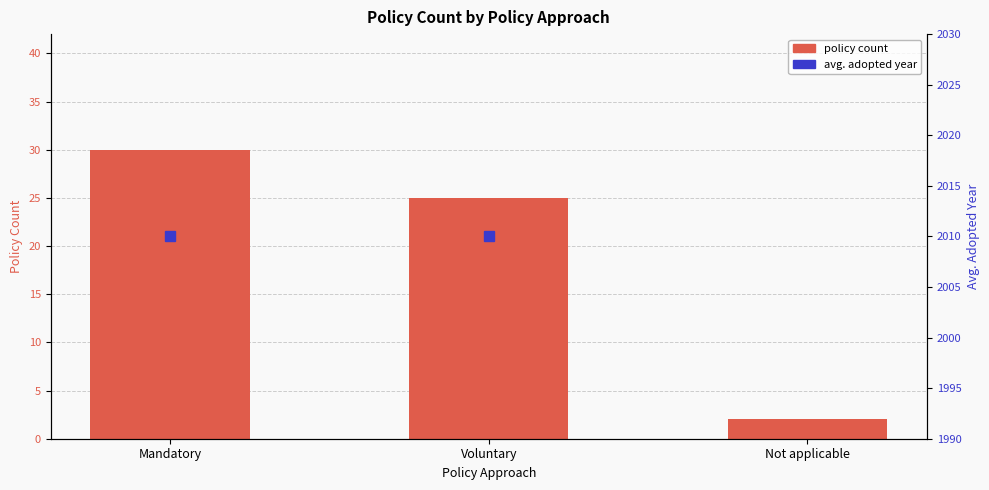

Reading left to right, what are all the values shown in this chart?

policy count: Mandatory=30	Voluntary=25	Not applicable=2
avg. adopted year: Mandatory=2010	Voluntary=2010	Not applicable=0